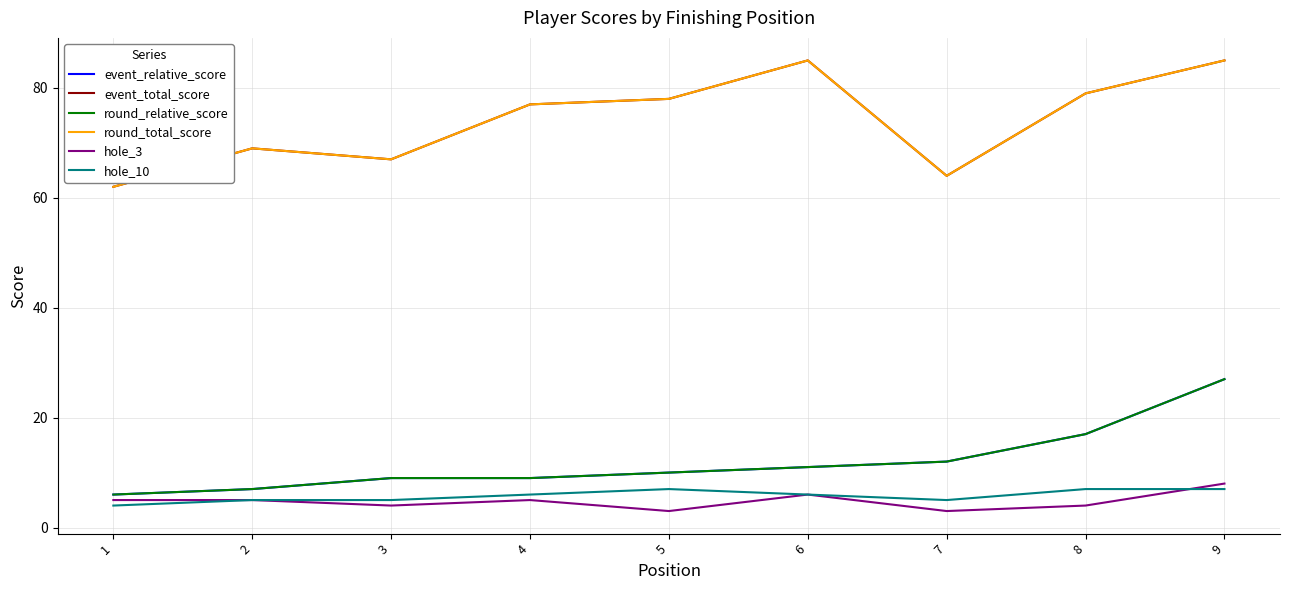

How many lines are shown in the chart?

6